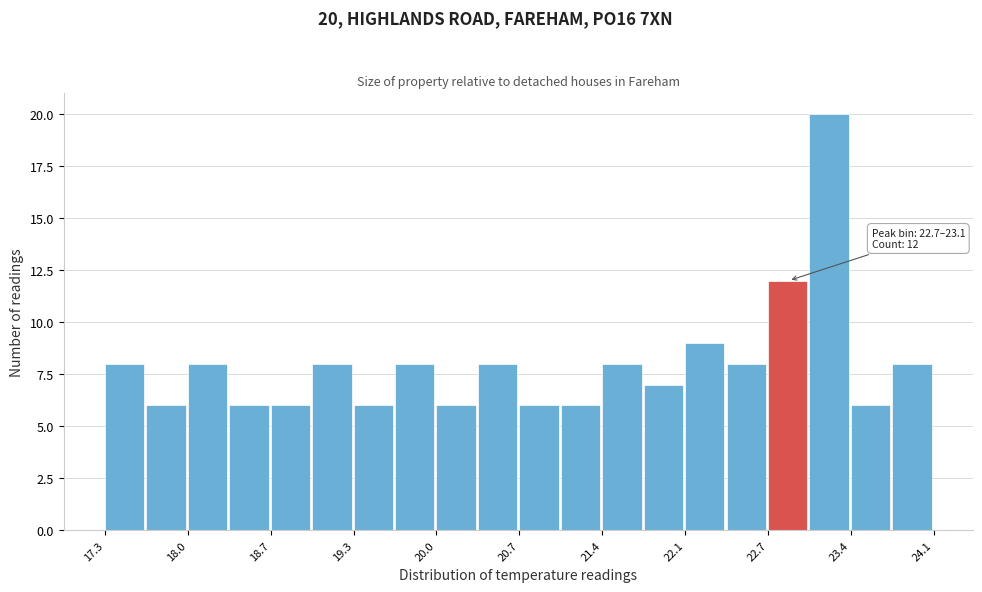

Read against the x-axis, roughly where is the centre of the tallest bar?

23.2